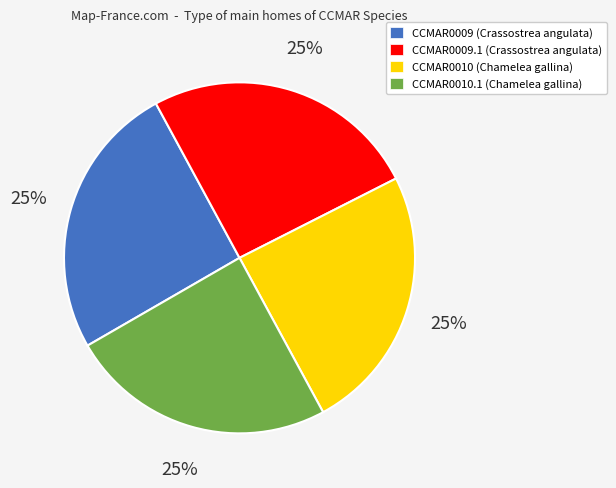

To the nearest percent, what is the average slice percentage?

25%